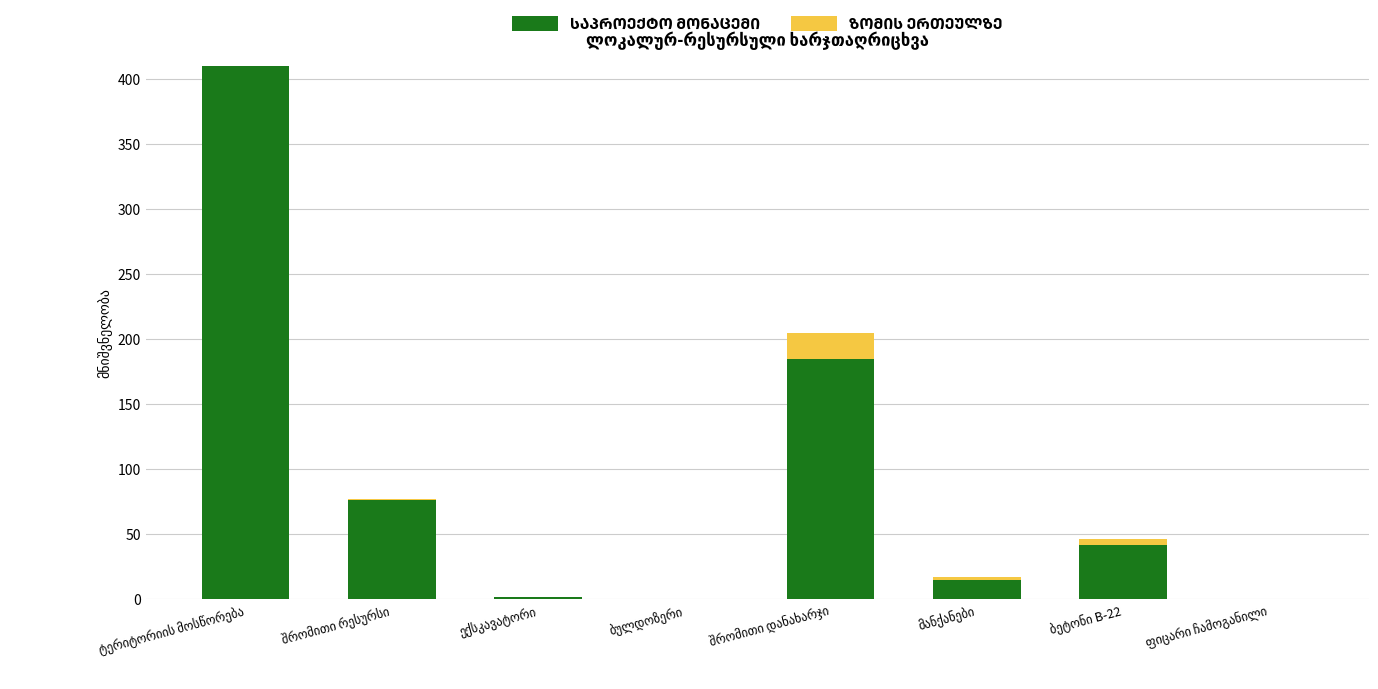

Where is ზომის ერთეულზე nearest to the value 10?

ბეტონი B-22